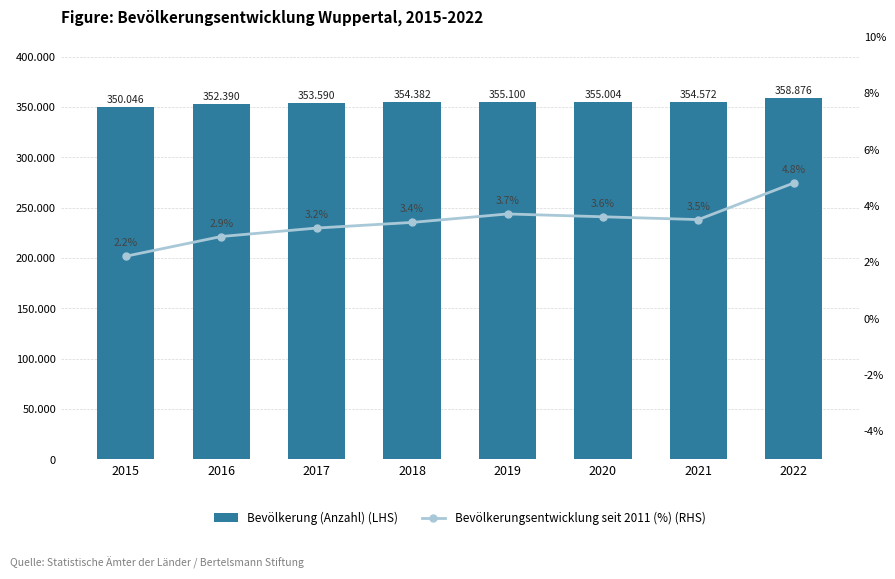

What is the difference between the maximum and second lowest values in the Bevölkerungsentwicklung seit 2011 (%) (RHS) series?

1.9